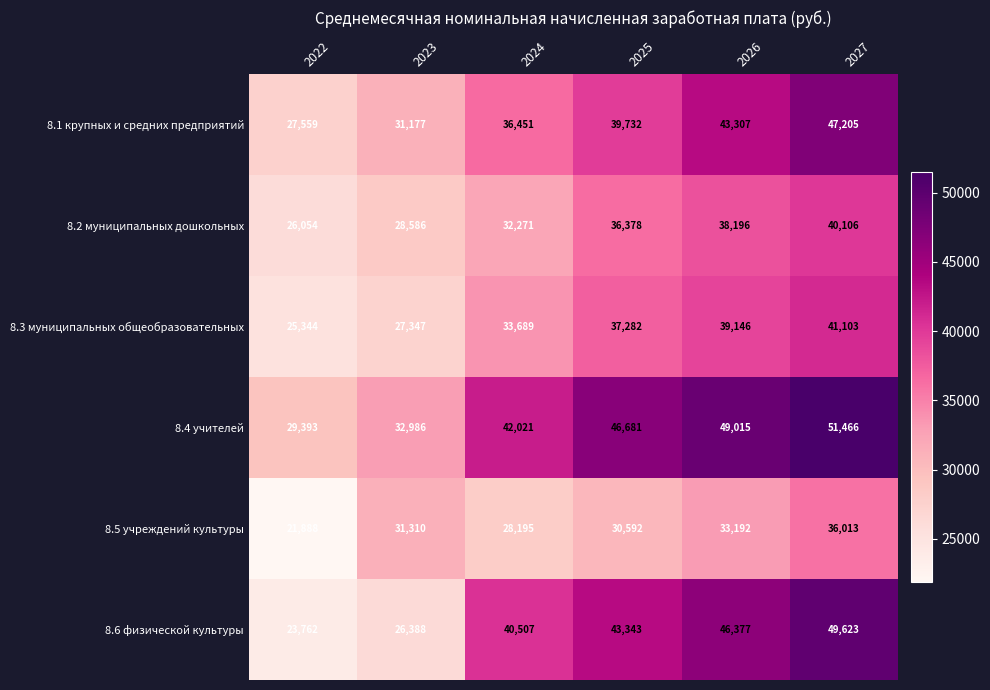

What is the difference between the 8.5 учреждений культуры values at 2026 and 2024?

4997